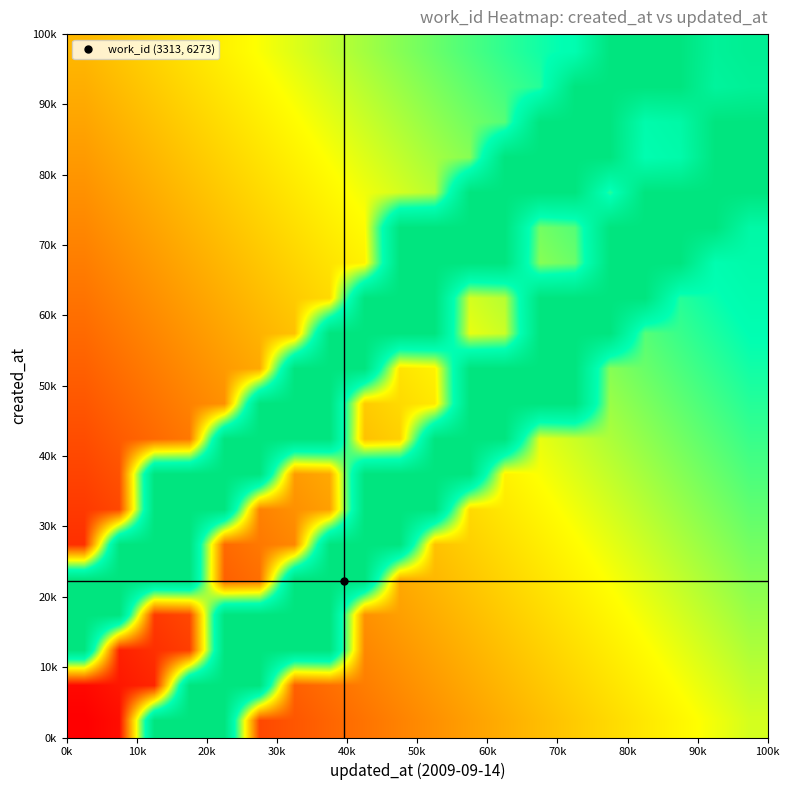

What is the minimum value shown in the chart?

3313.0